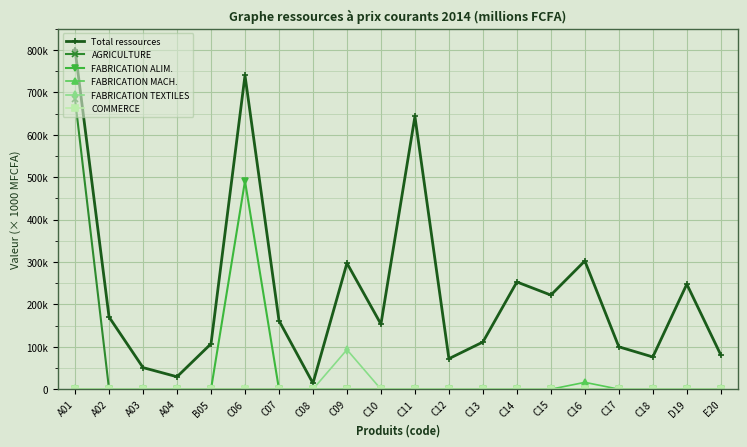

Does the chart have visible grid lines?

Yes